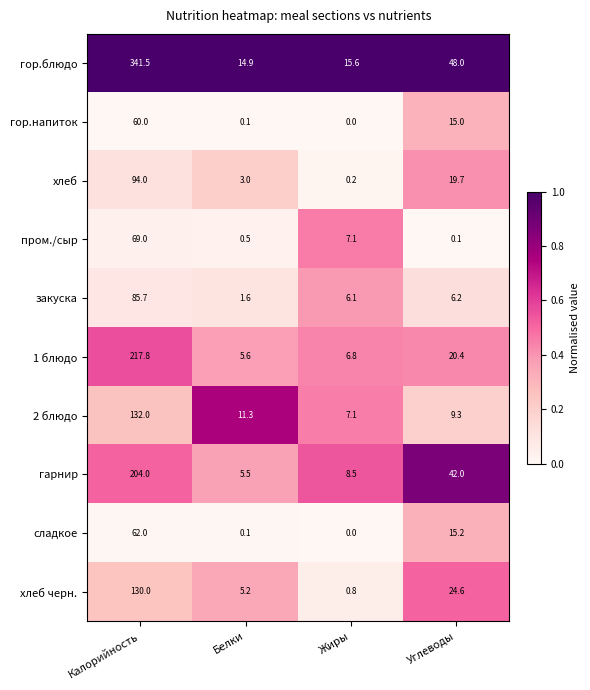

At which category does the chart reach its peak across all series?

Калорийность